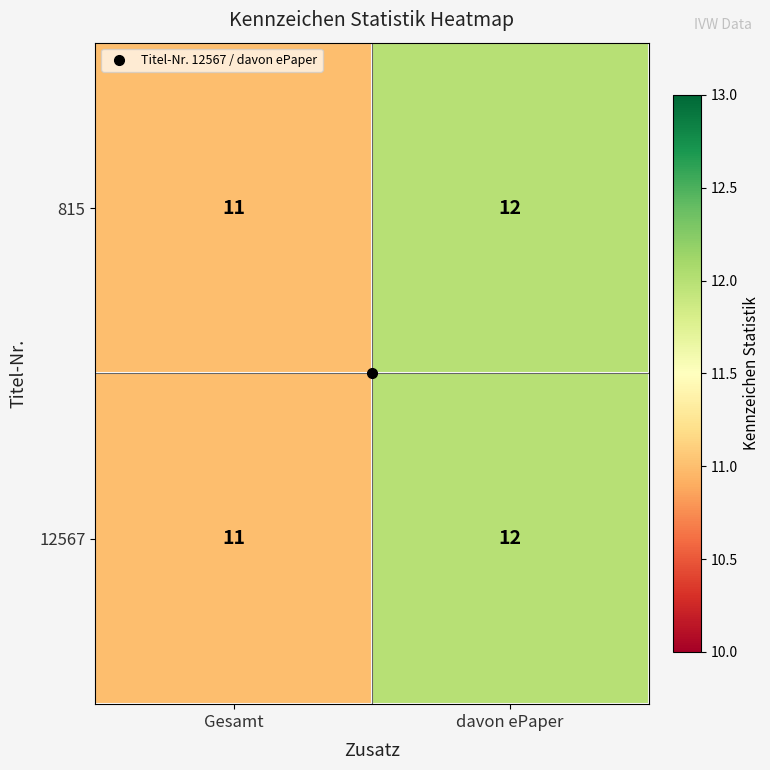

How many series are shown in this chart?

2